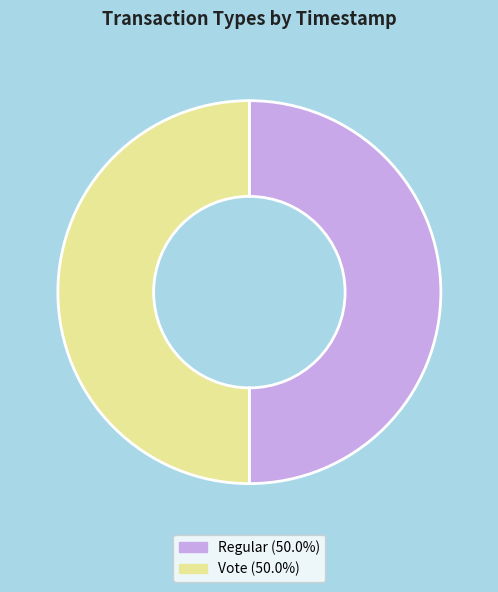

Is the sum of Vote and Regular greater than half?

Yes